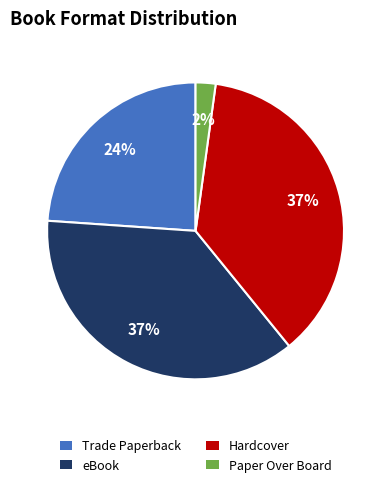

How many slices are in this pie chart?

4